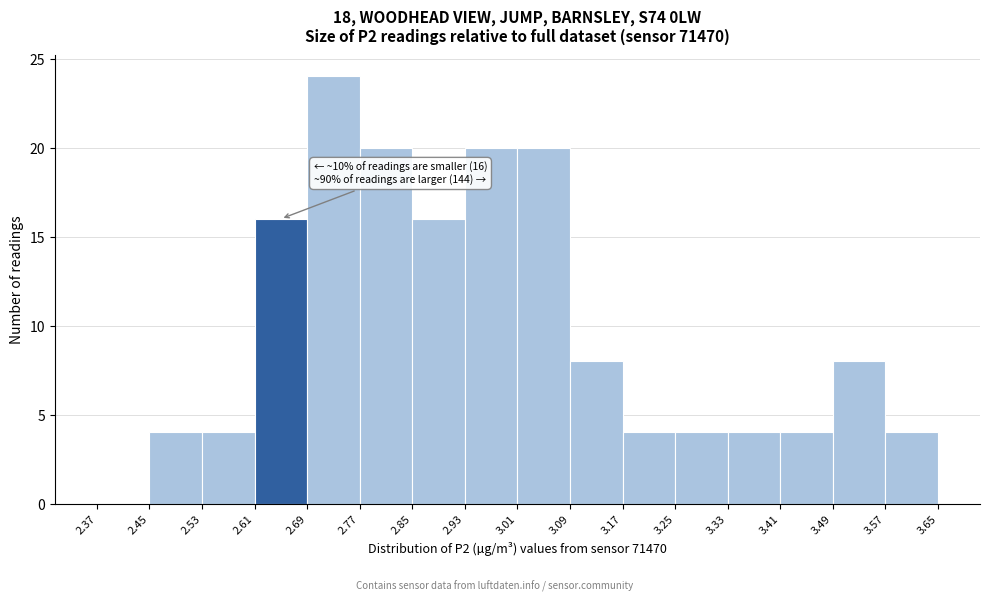

Which range on the x-axis has the tallest bar?

2.69 to 2.77